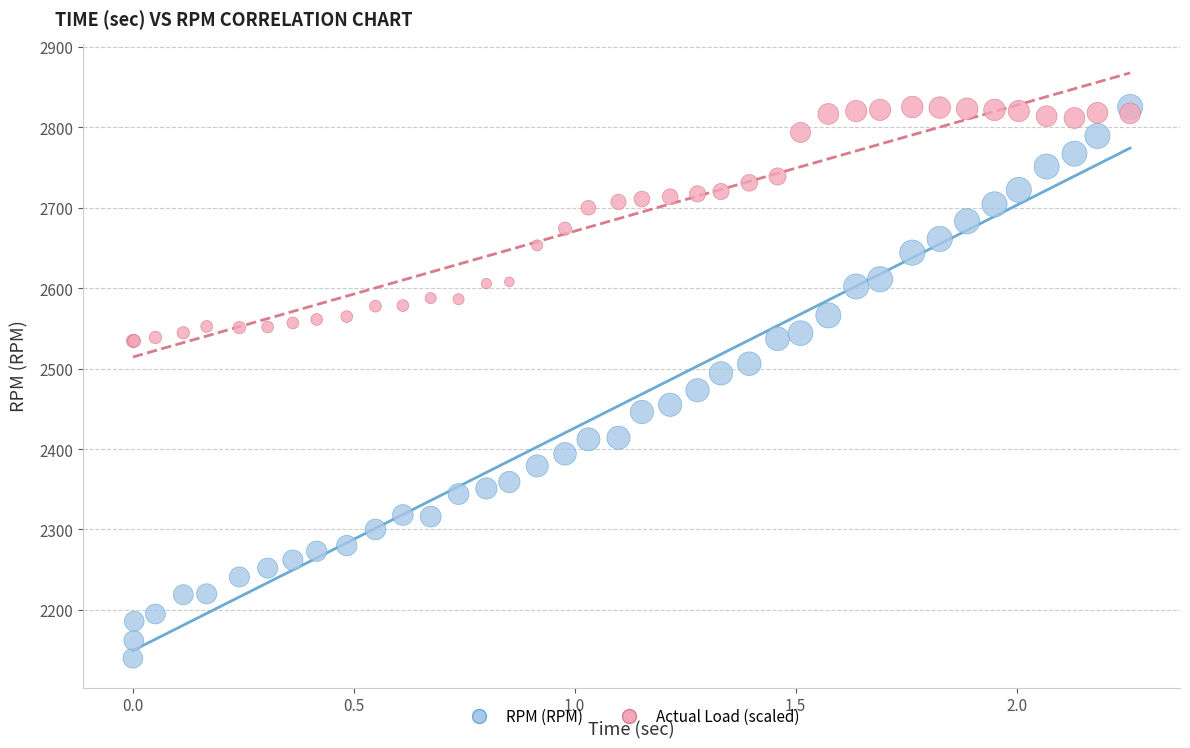

Which series has the largest Y range (max minus min)?

RPM (RPM)